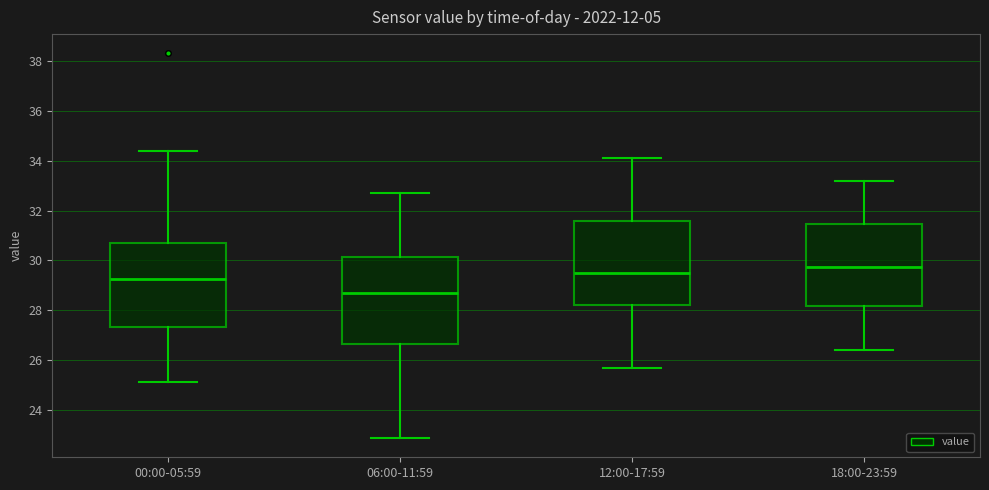

Where does the lower whisker of the box for 18:00-23:59 end on the y-axis? The values are not printed on the chart, so give them approximately, as read against the axis.

26.4